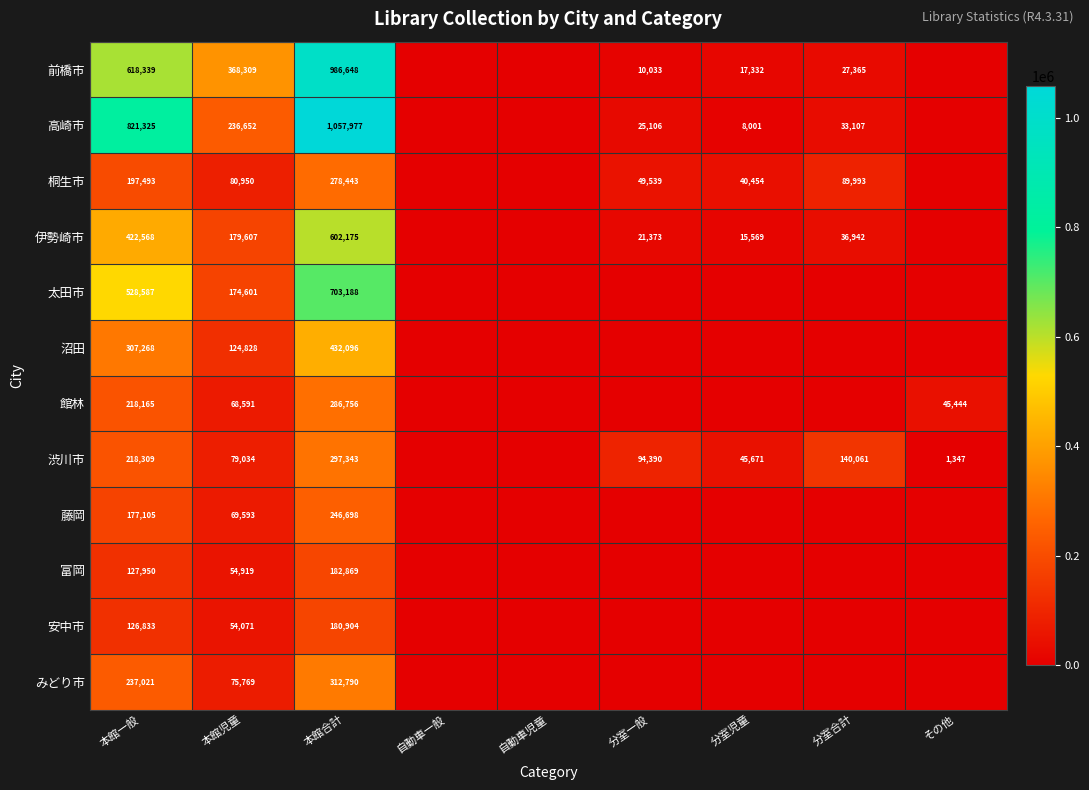

Between 自動車一般 and 本館児童, which is larger?

本館児童